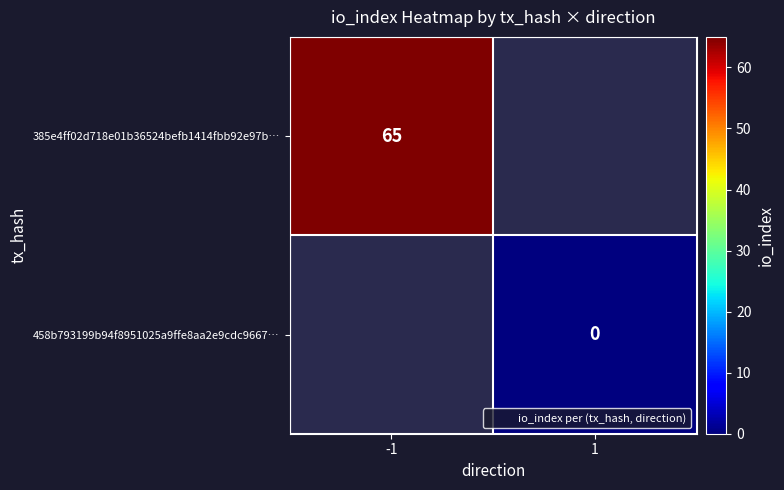

Is it true that 385e4ff02d718e01b36524befb1414fbb92e97b… equals 65.0 at -1?

True